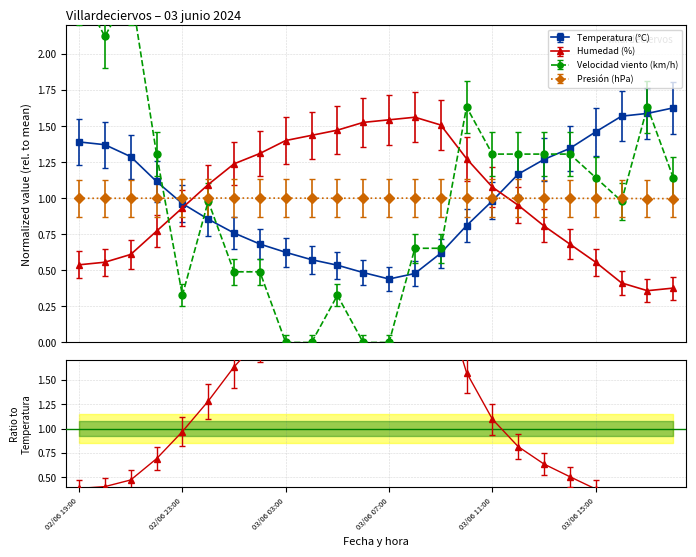

List the labels in order of Temperatura (°C) value, smallest first.

03/06 07:00, 03/06 08:00, 03/06 06:00, 03/06 05:00, 03/06 04:00, 03/06 09:00, 03/06 03:00, 03/06 02:00, 03/06 01:00, 03/06 10:00, 03/06 00:00, 02/06 23:00, 03/06 11:00, 02/06 22:00, 03/06 12:00, 03/06 13:00, 02/06 21:00, 03/06 14:00, 02/06 20:00, 02/06 19:00, 03/06 15:00, 03/06 16:00, 03/06 17:00, 03/06 18:00